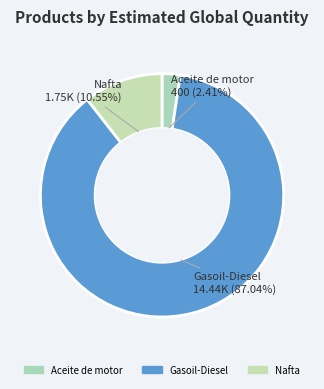

What percentage is NOT represented by Nafta?

89.5%